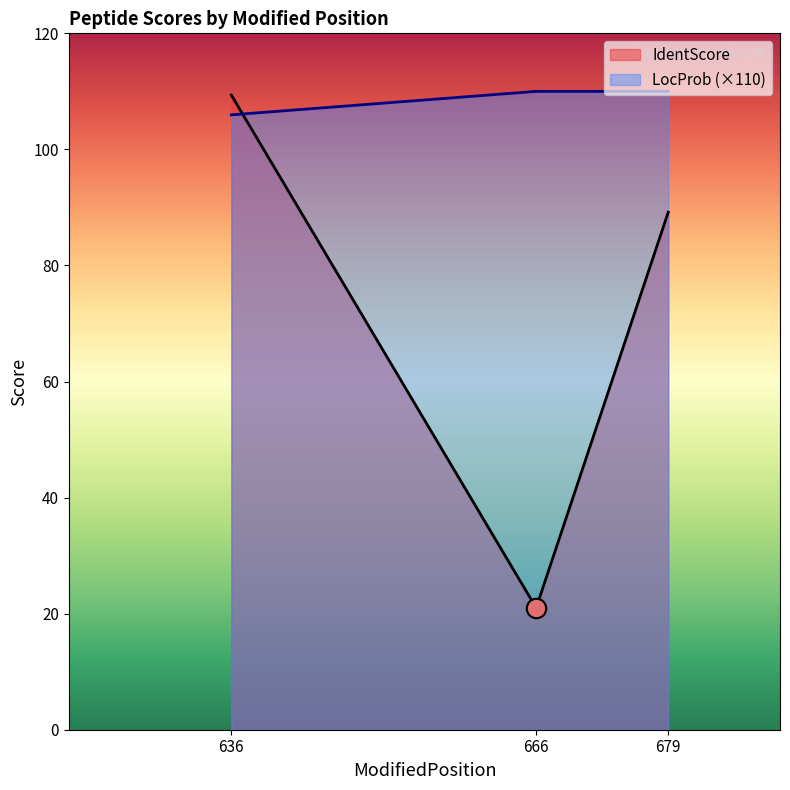

What is the maximum value for IdentScore?

109.4